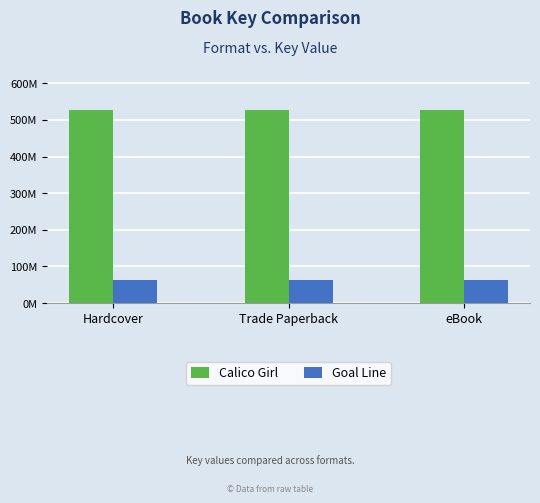

Reading right to left, transcribe all the data shown in this chart.

Calico Girl: eBook=527523857	Trade Paperback=527523857	Hardcover=527523857
Goal Line: eBook=63537120	Trade Paperback=63537120	Hardcover=63537120